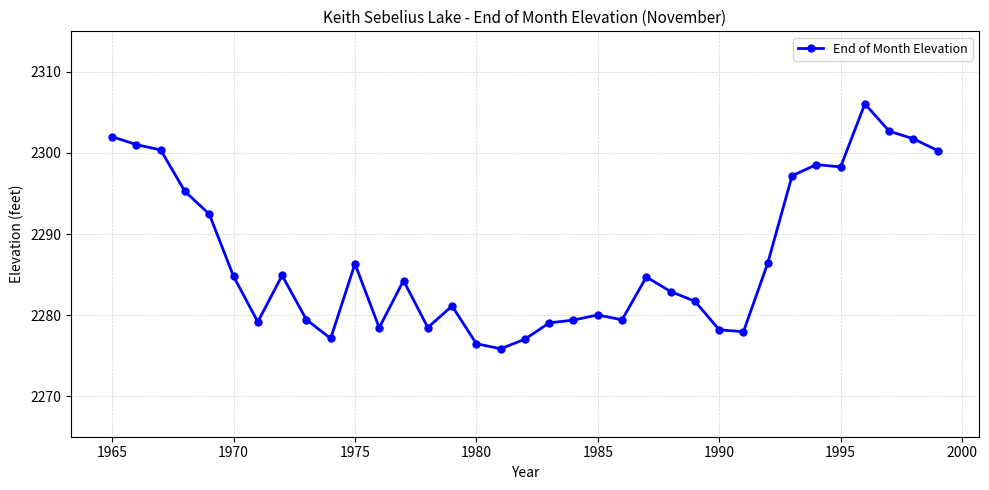

What is the difference between the maximum and minimum values?

30.2